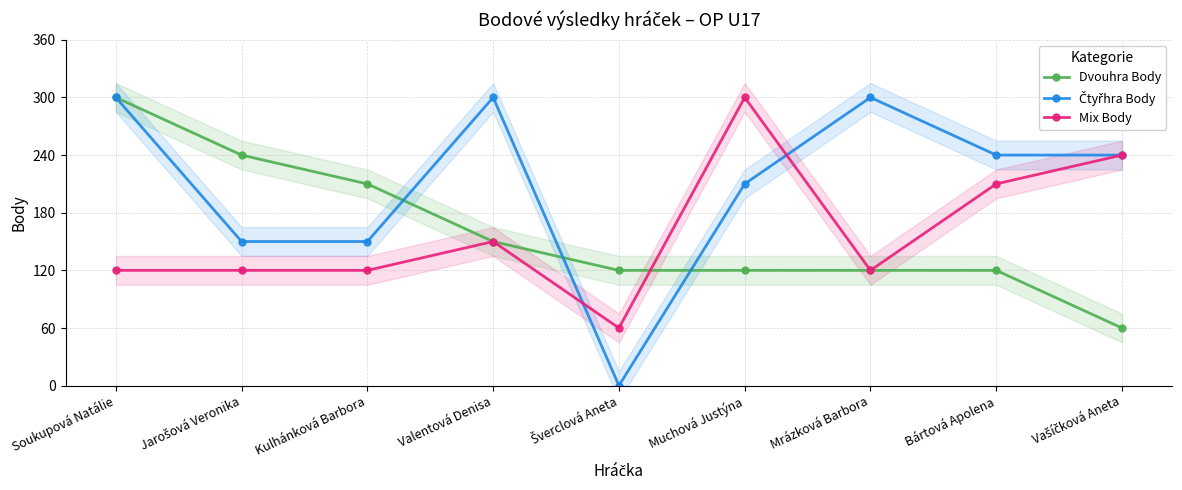

Where do Čtyřhra Body and Mix Body first cross each other?

Valentová Denisa and Šverclová Aneta